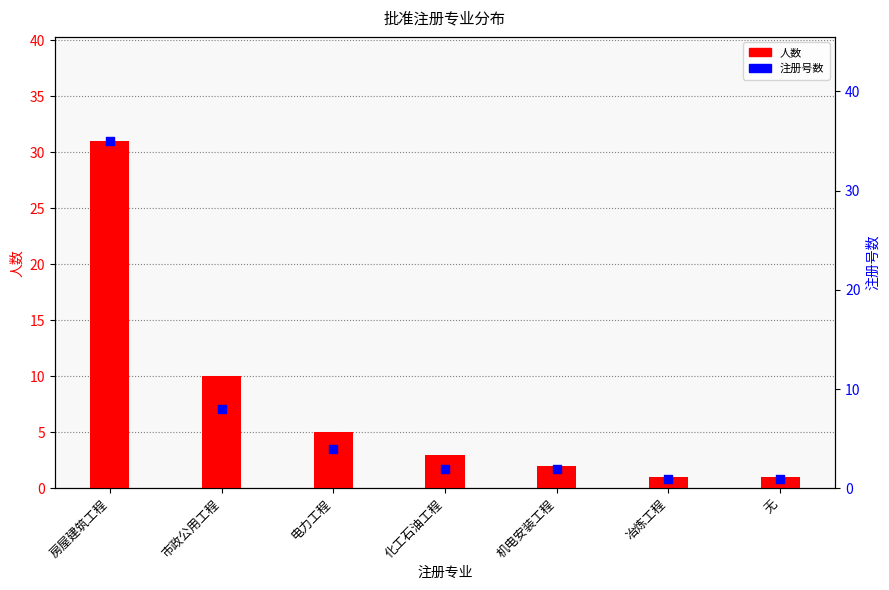

At which category is the sum across all series the highest?

房屋建筑工程